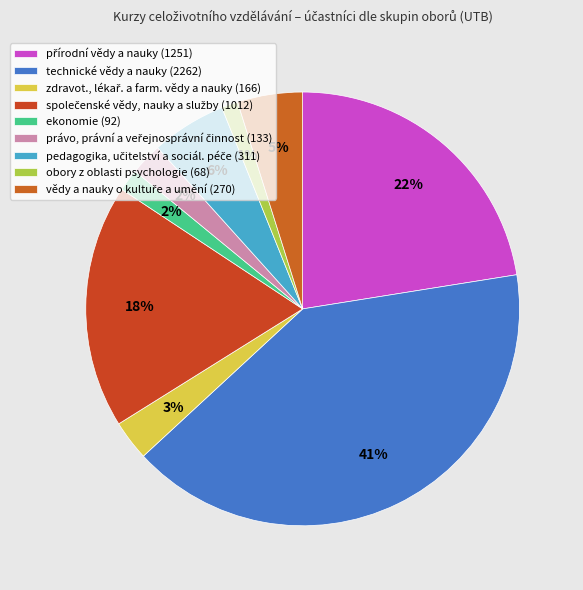

What is the smallest slice in the pie chart?

obory z oblasti psychologie